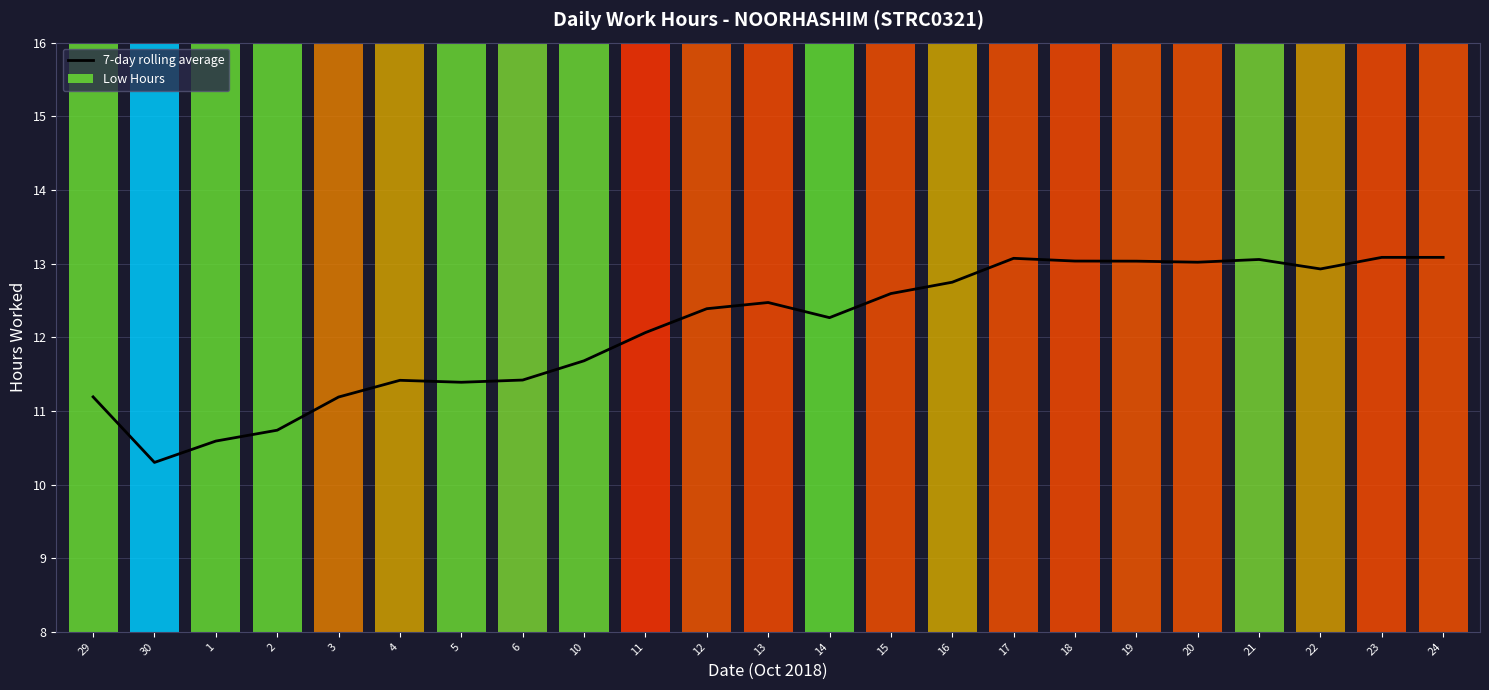

Reading left to right, what are all the values shown in this chart?

11.2	10.3	10.6	10.7	11.2	11.4	11.4	11.4	11.7	12.1	12.4	12.5	12.3	12.6	12.7	13.1	13.0	13.0	13.0	13.1	12.9	13.1	13.1